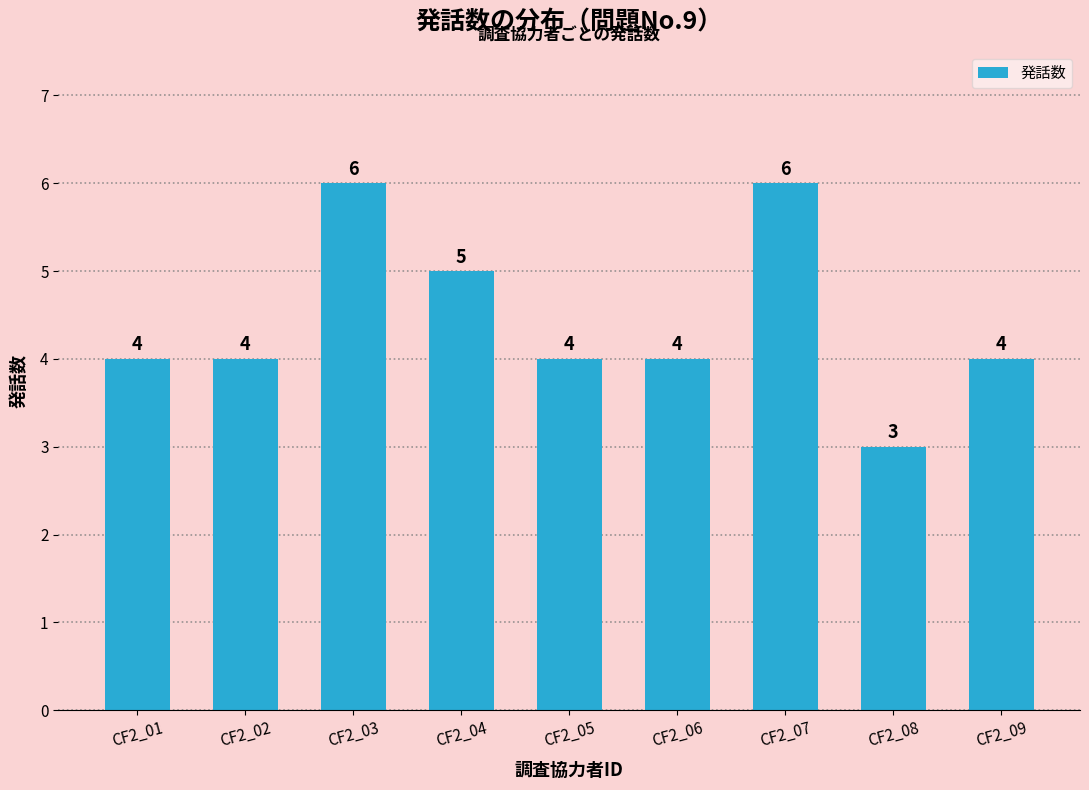

What is the minimum value shown in the chart?

3